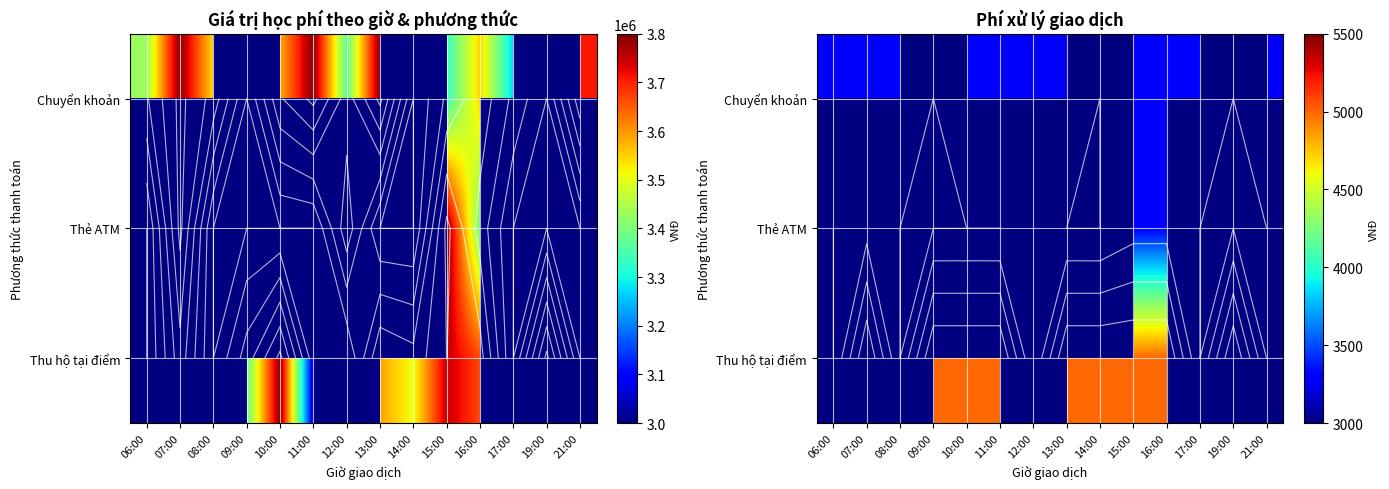

At which category does the chart reach its minimum across all series?

06:00